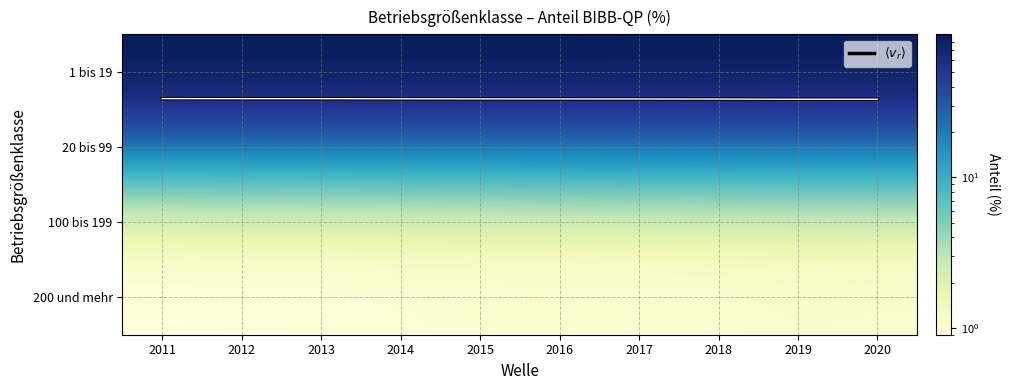

Which category has the highest value in the 1 bis 19 series?

2011